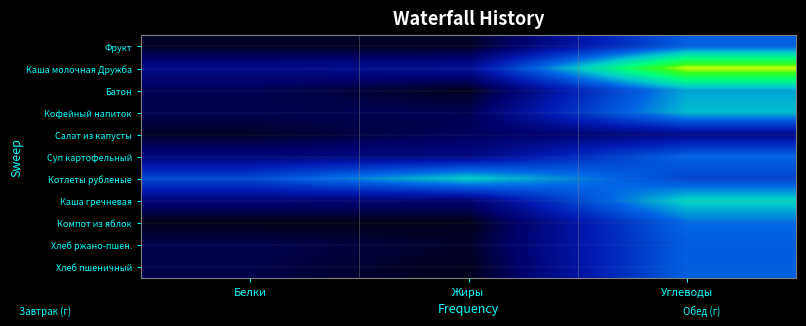

Reading left to right, transcribe all the data shown in this chart.

Фрукт: Белки=0.6	Жиры=0.6	Углеводы=14.7
Каша молочная Дружба: Белки=5.8	Жиры=6.7	Углеводы=33.8
Батон: Белки=2.8	Жиры=0.4	Углеводы=18.4
Кофейный напиток: Белки=2.7	Жиры=2.7	Углеводы=19.6
Салат из капусты: Белки=0.8	Жиры=3.1	Углеводы=5.9
Суп картофельный: Белки=5.0	Жиры=5.4	Углеводы=15.0
Котлеты рубленые: Белки=12.7	Жиры=20.8	Углеводы=12.4
Каша гречневая: Белки=4.7	Жиры=4.1	Углеводы=21.2
Компот из яблок: Белки=0.1	Жиры=0.1	Углеводы=15.5
Хлеб ржано-пшен.: Белки=2.5	Жиры=1.0	Углеводы=14.5
Хлеб пшеничный: Белки=2.3	Жиры=0.2	Углеводы=14.8